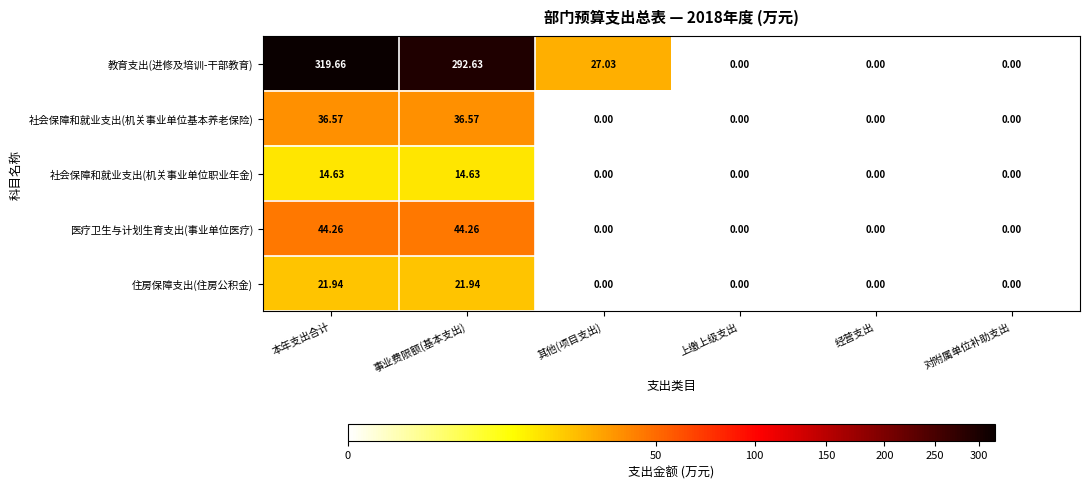

Which label corresponds to the largest value in the chart?

本年支出合计